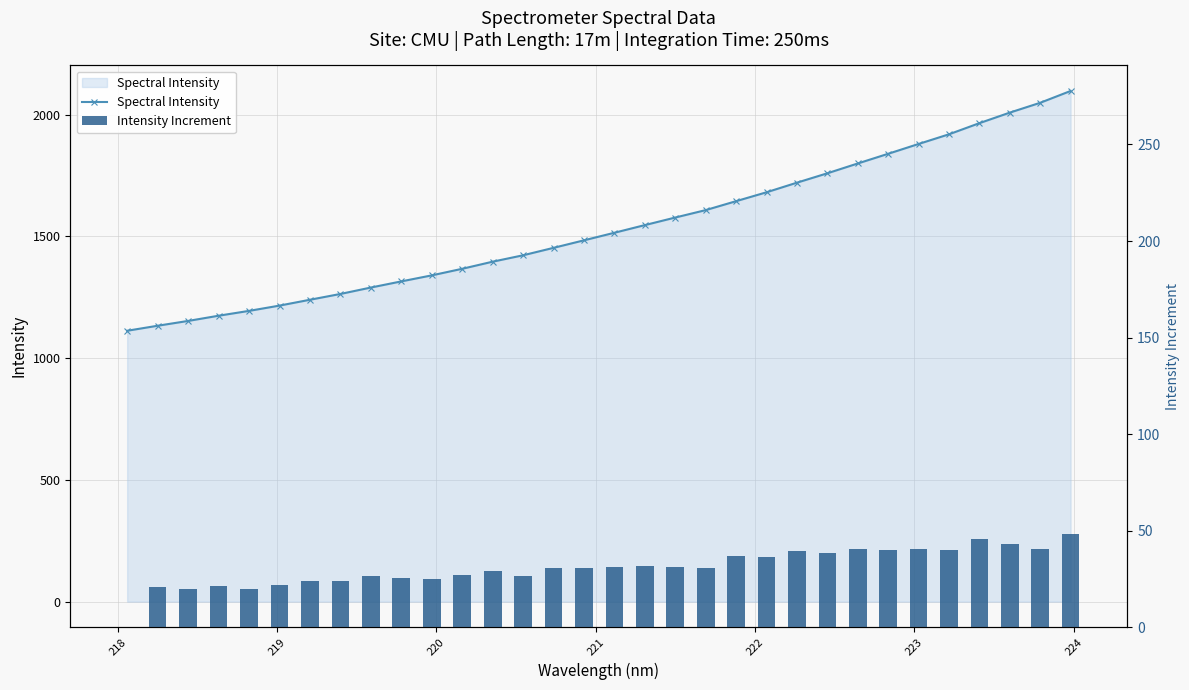

How many values in the Spectral Intensity series are below 1515?

16